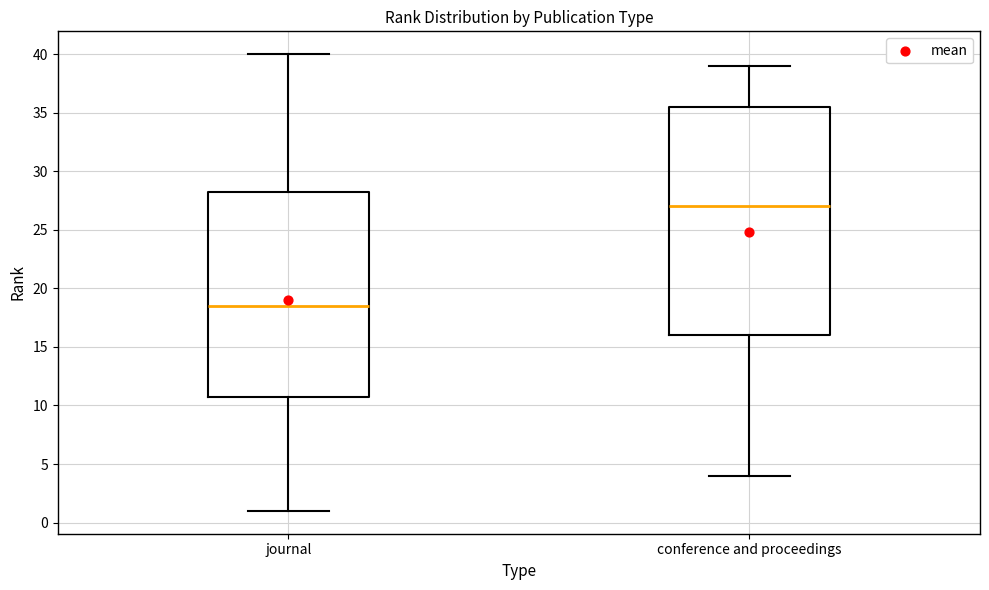

Comparing the boxes themselves (not the whiskers), which one is the tallest?

conference and proceedings